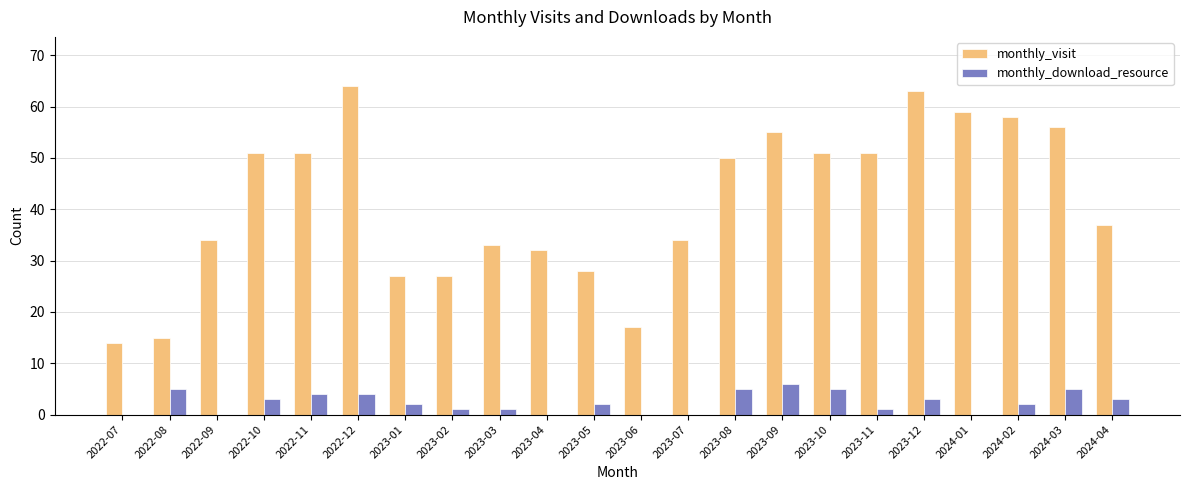

The monthly_visit series shows 34 at 2023-07. True or false?

True